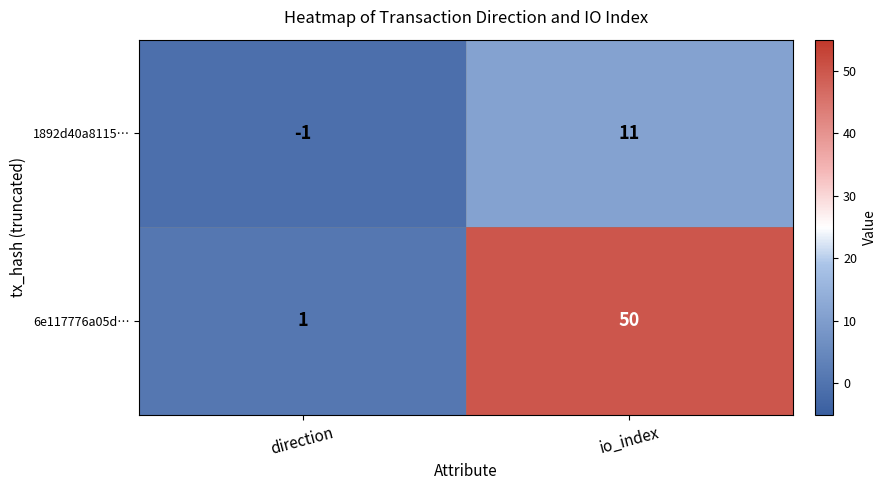

Between direction and io_index, which series saw the biggest shift?

6e117776a05d…